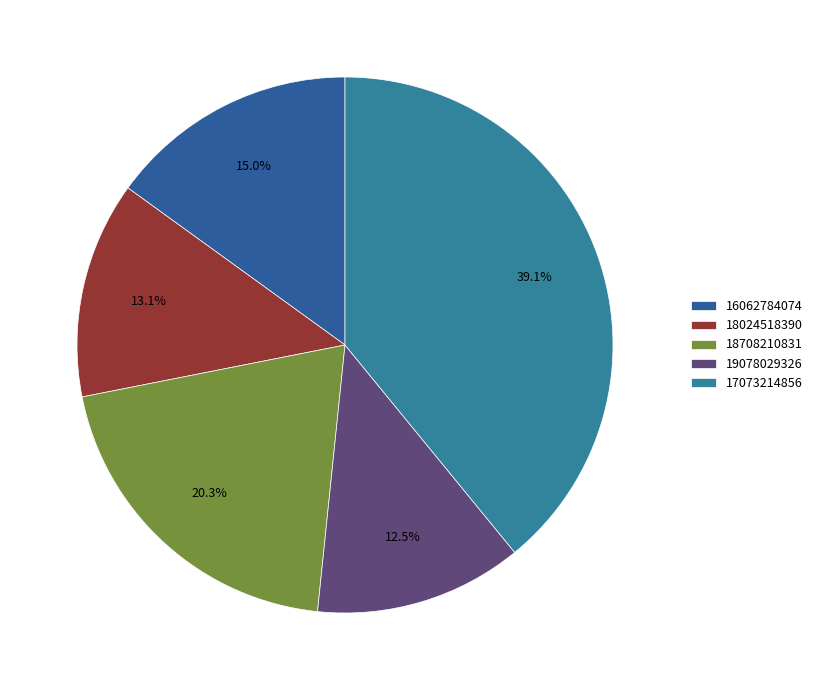

What percentage is the 17073214856 slice, to the nearest percent?

39%